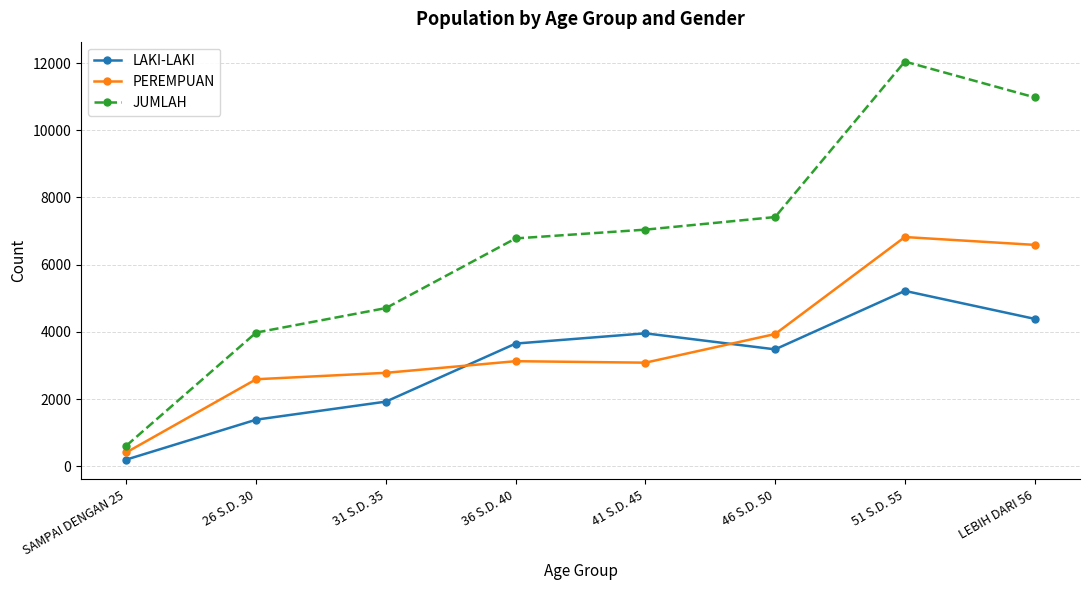

How many series are shown in this chart?

3